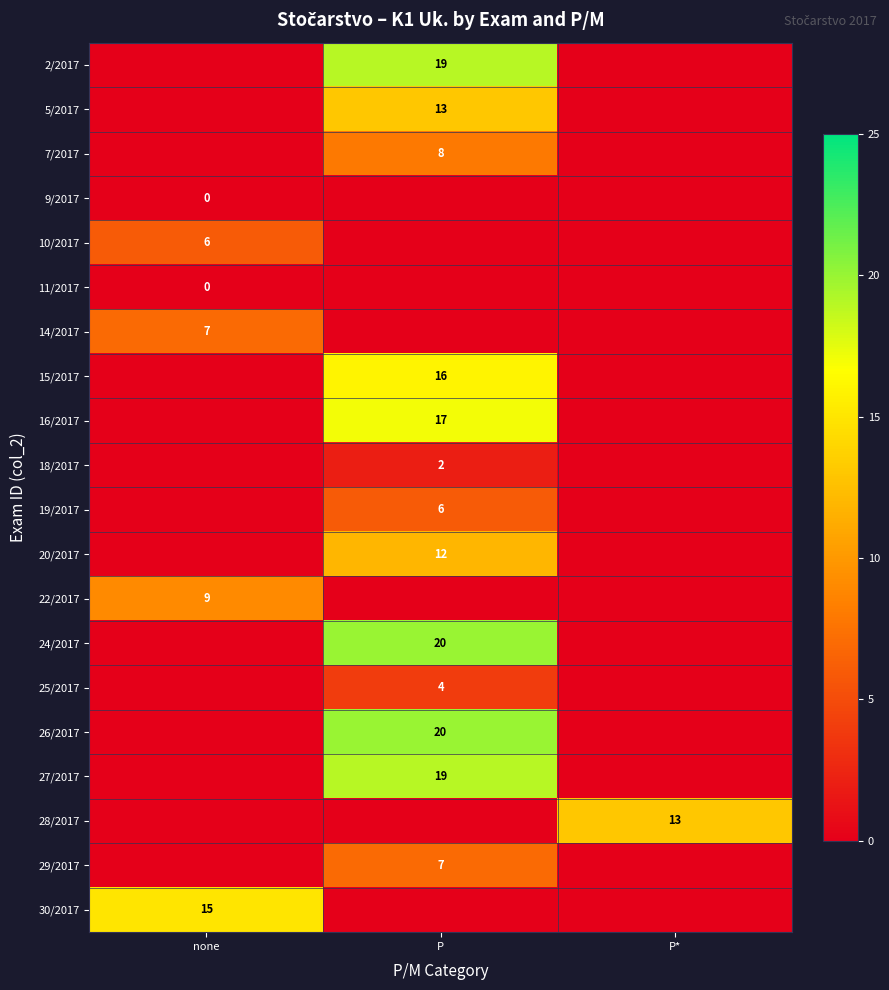

True or false: 10/2017 has a value of 6 at none.

True